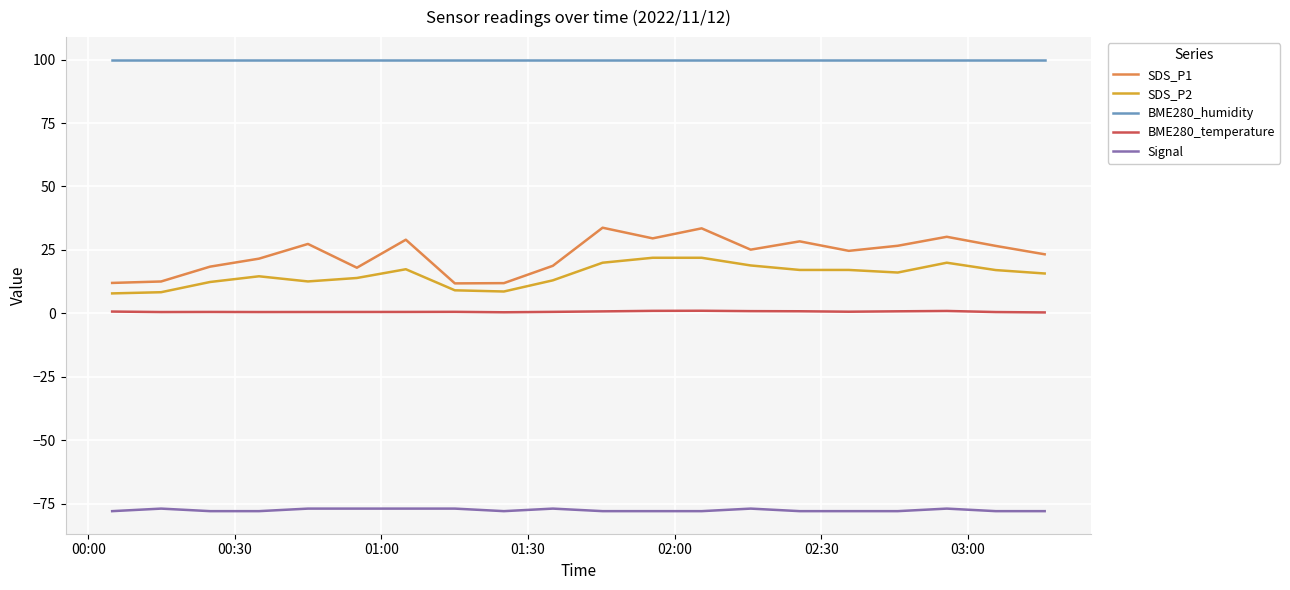

What is the minimum value shown in the chart?

-78.0